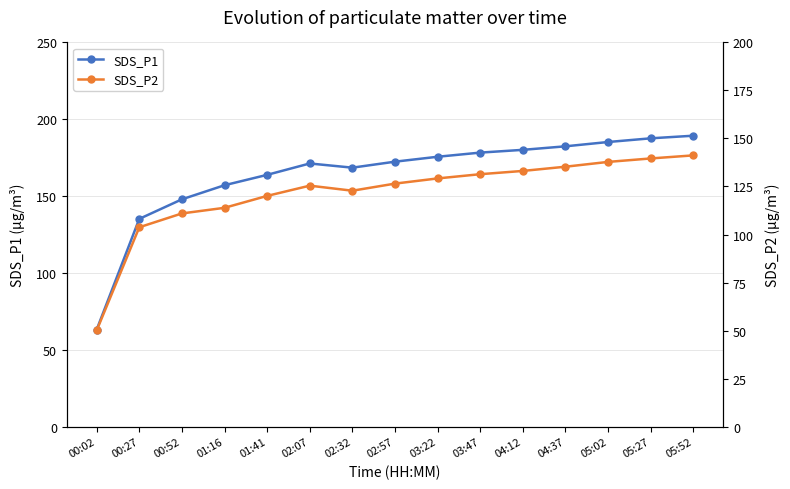

At 03:22, list the series in order from smallest to largest.

SDS_P2, SDS_P1